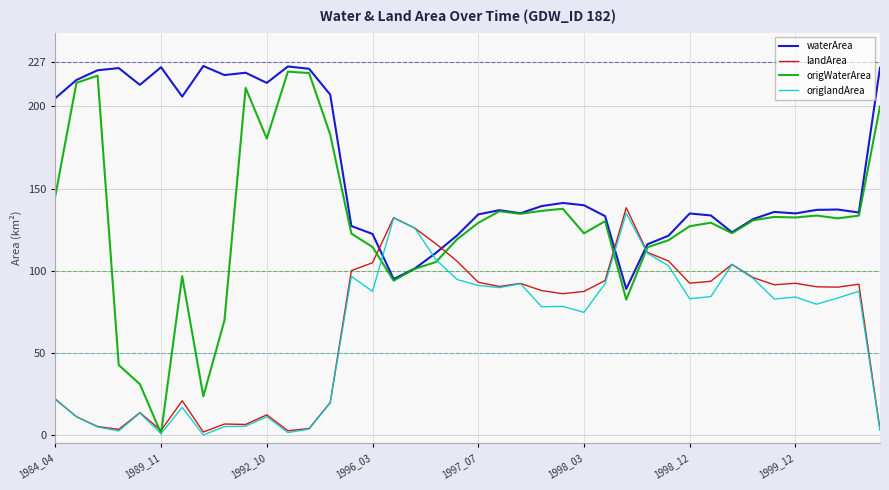

Which series has the largest total across all categories?

waterArea